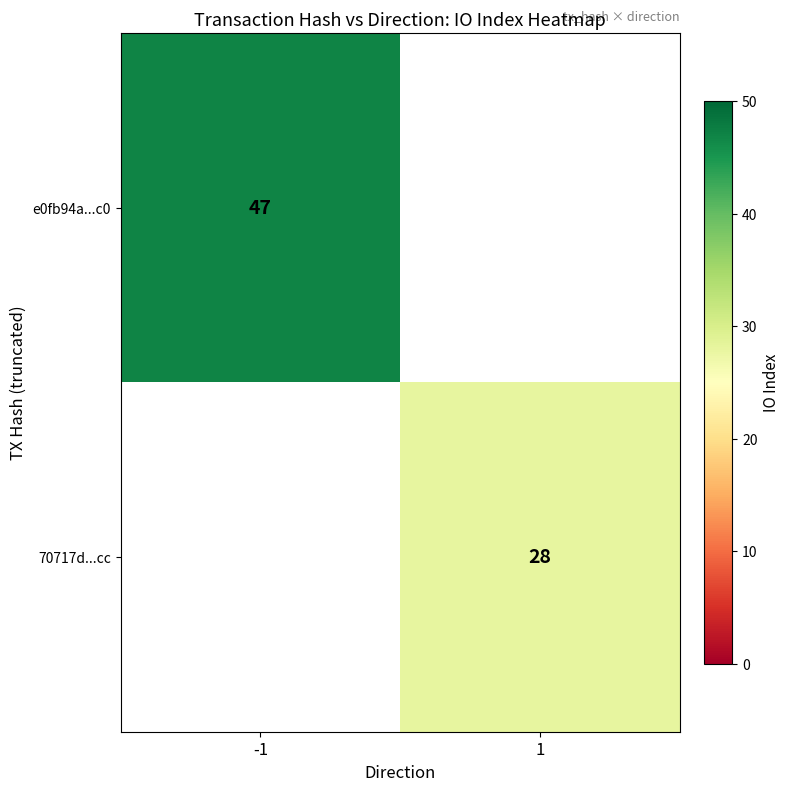

Is the value of 70717d...cc at 1 greater than the value of e0fb94a...c0 at -1?

No